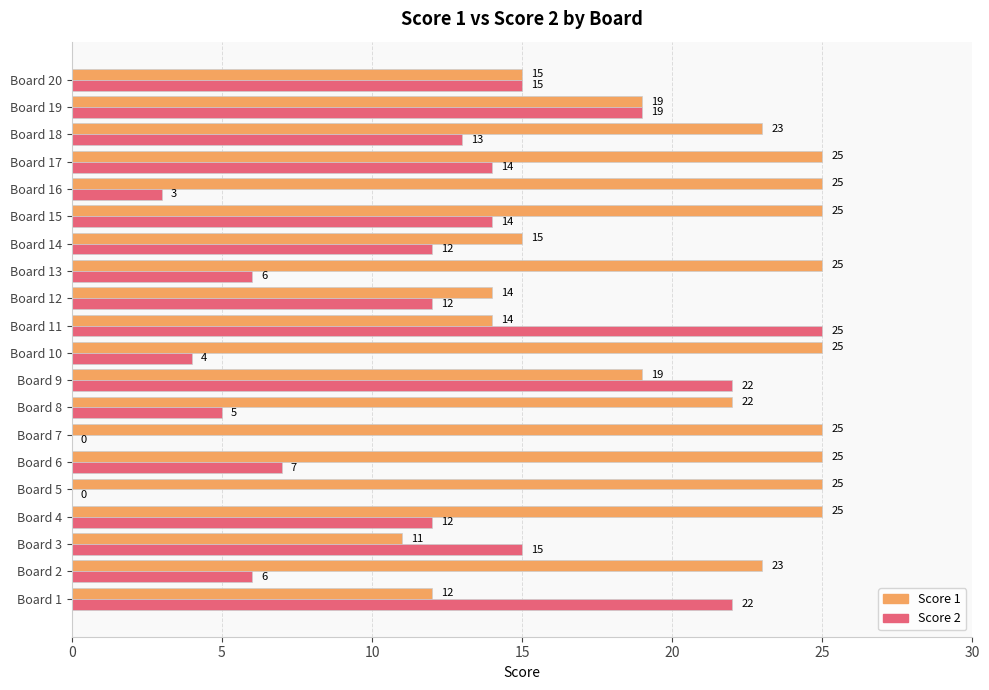

Which series changed the most between Board 9 and Board 16?

Score 2